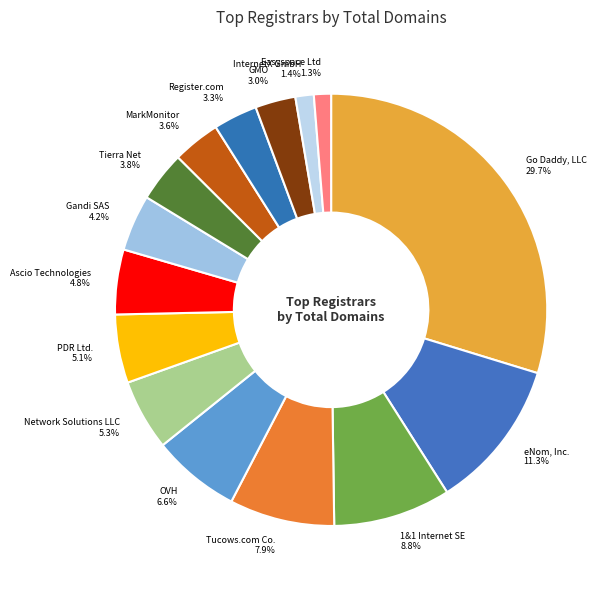

How much of the chart is everything except Register.com?

96.7%